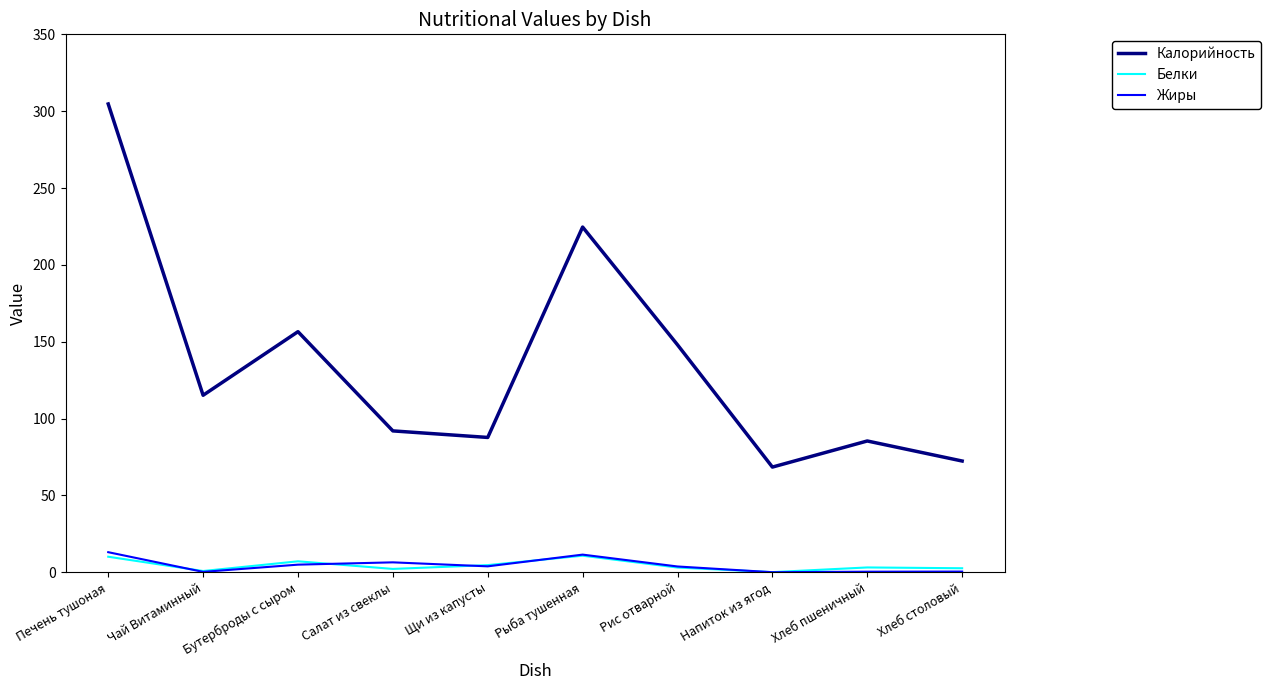

What value does the Калорийность series have at Напиток из ягод?

68.5